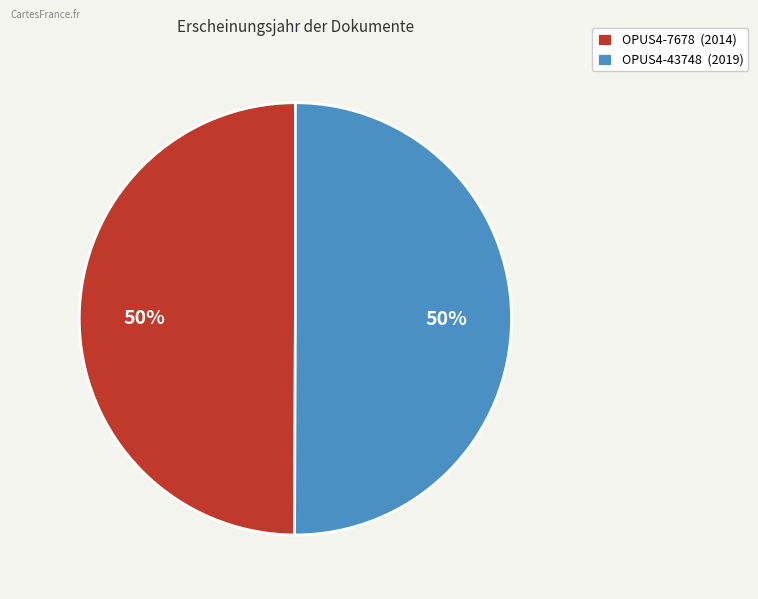

To the nearest percent, what percentage of the pie is OPUS4-7678?

50%